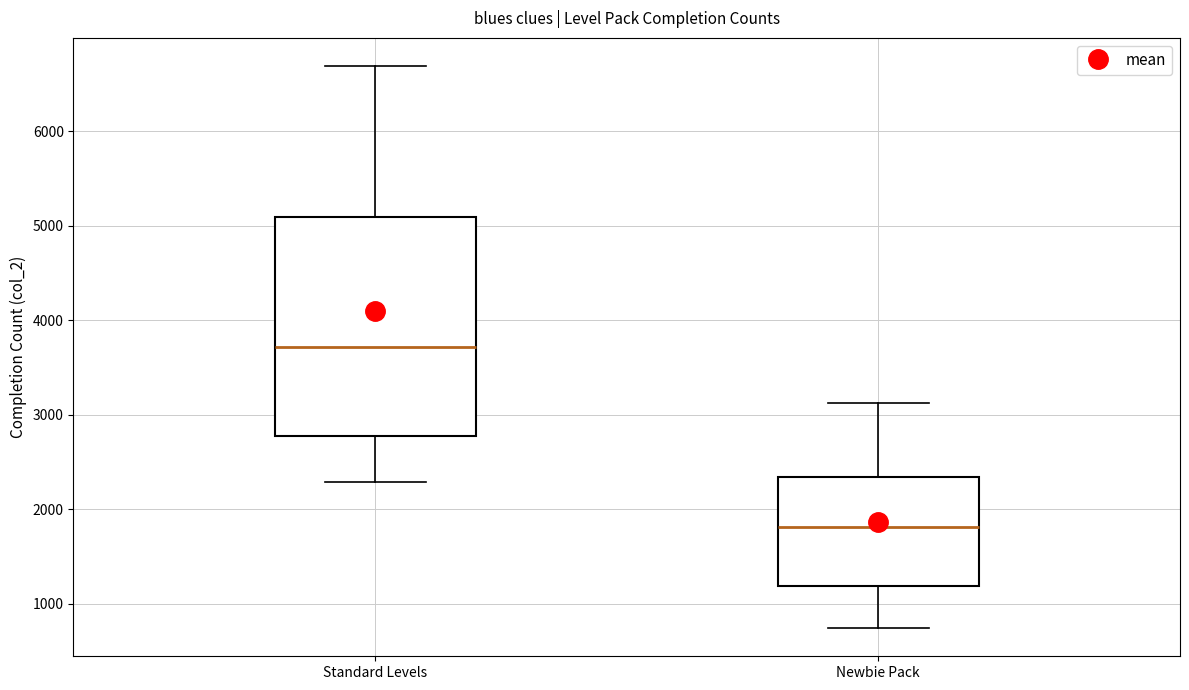

Which box's median line is the lowest?

Newbie Pack